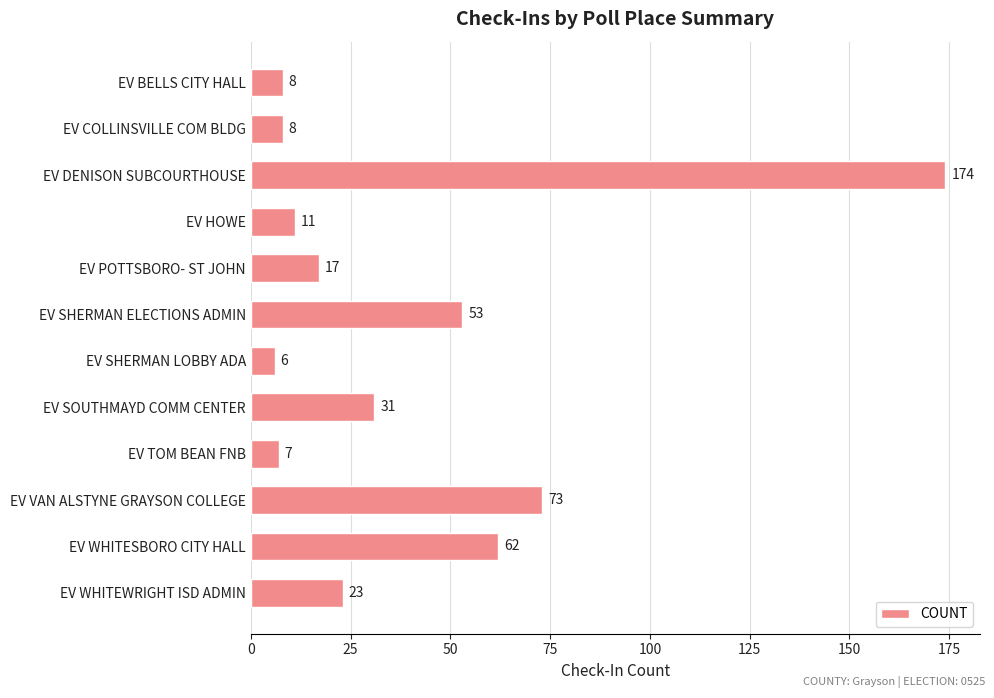

Read the value at EV SOUTHMAYD COMM CENTER.

31